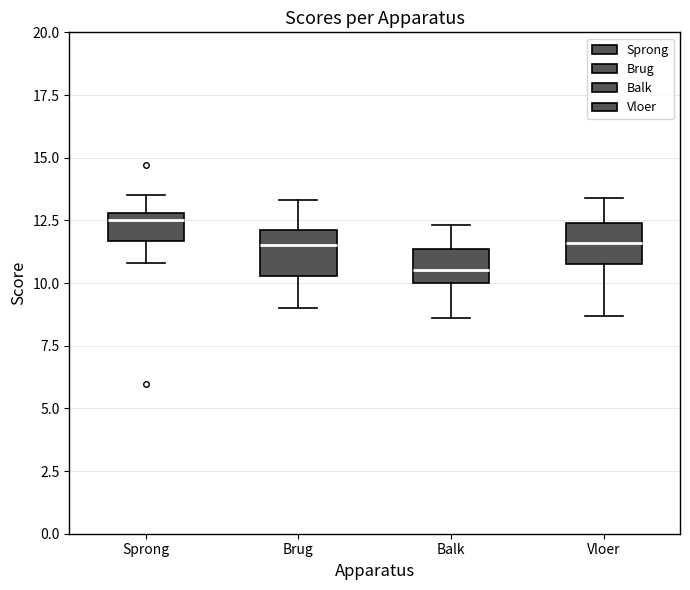

Reading left to right, read every box against the y-axis: the position of its median line, the range the box covers, and the ends of its whiskers. The values are not printed on the chart, so give them approximately, as read against the axis.

Sprong: median 12.5, box 11.5 to 13.0, whiskers 11.0 to 13.5
Brug: median 11.5, box 10.5 to 12.0, whiskers 9.0 to 13.5
Balk: median 10.5, box 10.0 to 11.5, whiskers 8.5 to 12.5
Vloer: median 11.5, box 11.0 to 12.5, whiskers 8.5 to 13.5